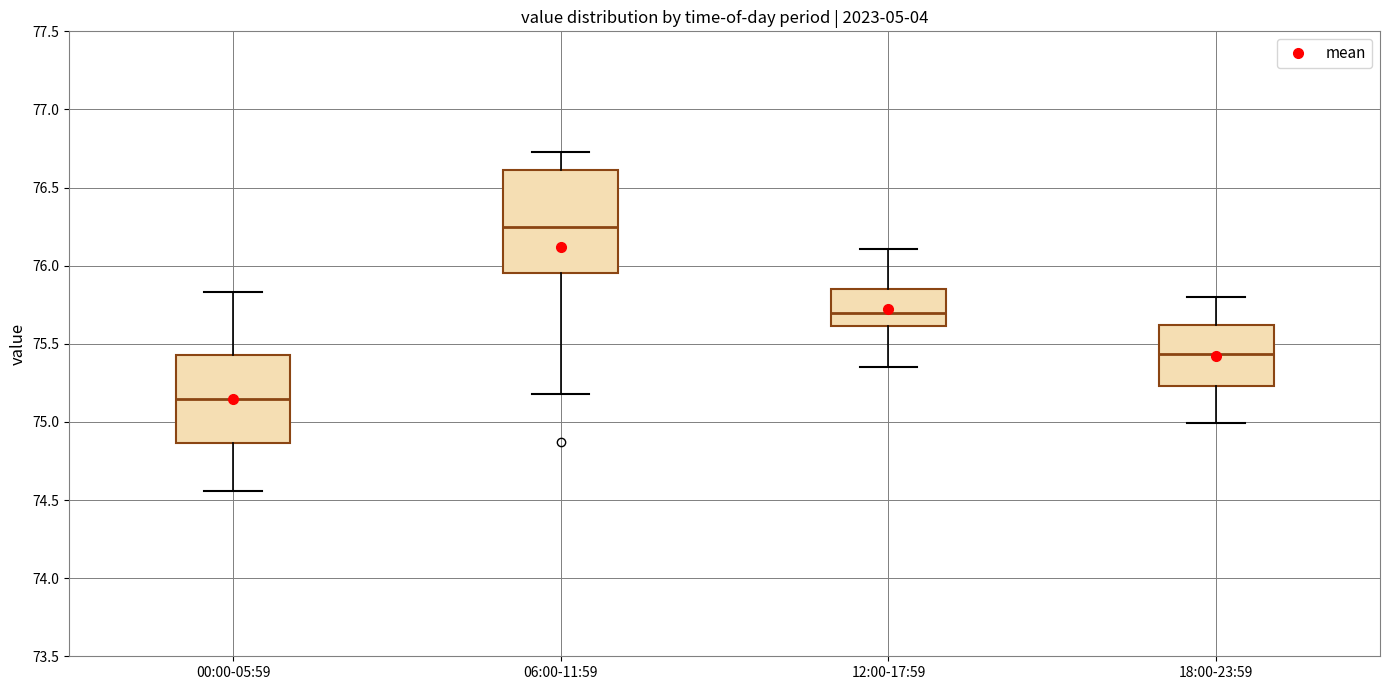

Which box is the tallest, from its lower edge to its upper edge?

06:00-11:59